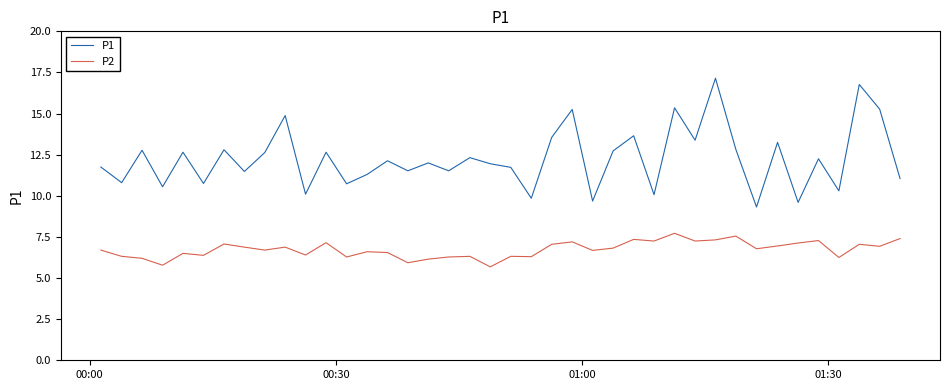

What is the difference between the maximum and minimum values in the P1 series?

7.8